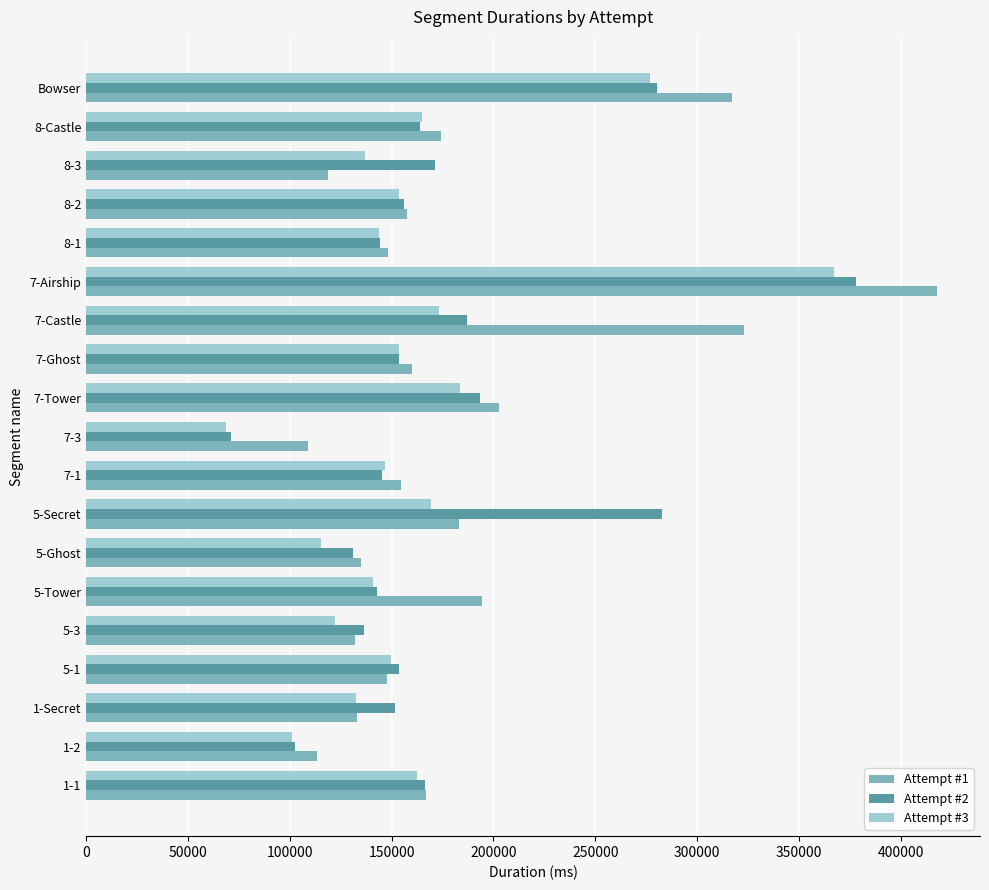

List the series in order of their overall mean, lowest first.

Attempt #3, Attempt #2, Attempt #1